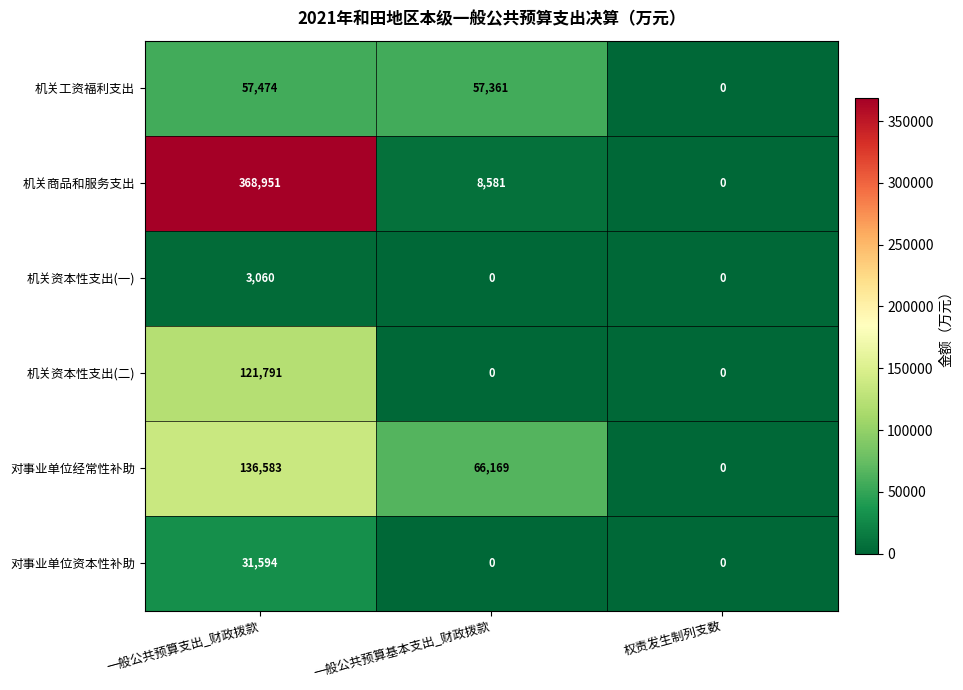

List the series in order of their peak value, highest first.

机关商品和服务支出, 对事业单位经常性补助, 机关资本性支出(二), 机关工资福利支出, 对事业单位资本性补助, 机关资本性支出(一)